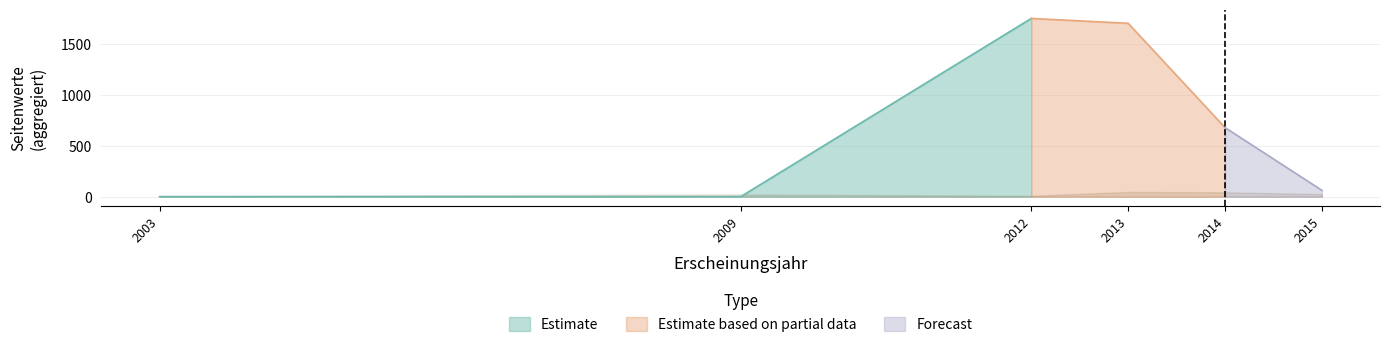

At which category is the sum across all series the highest?

2012